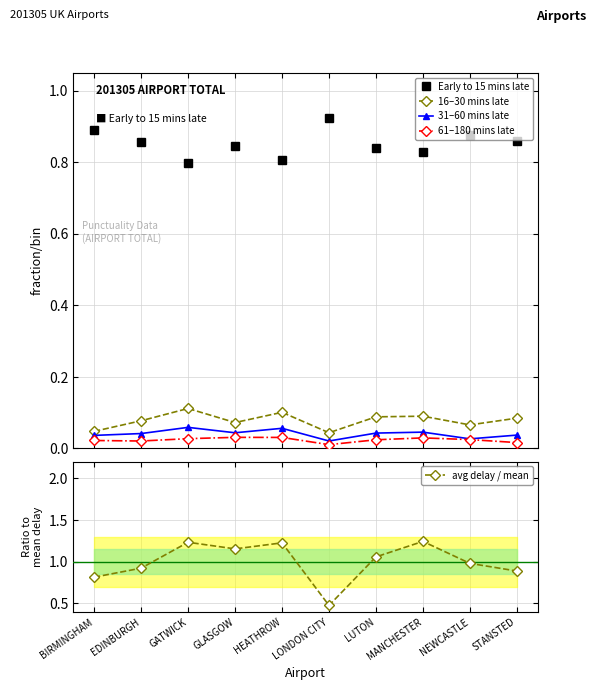

True or false: 61–180 mins late and Early to 15 mins late cross at least once.

False